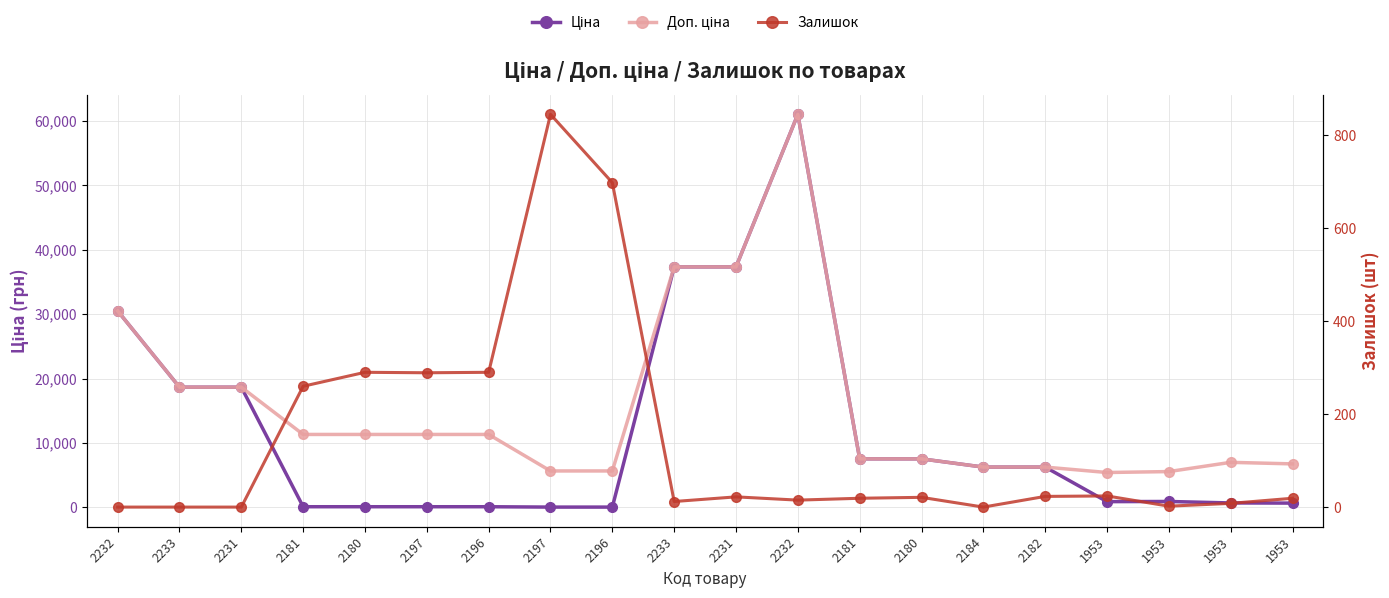

Between 2197 and 2181, which series saw the biggest shift?

Ціна